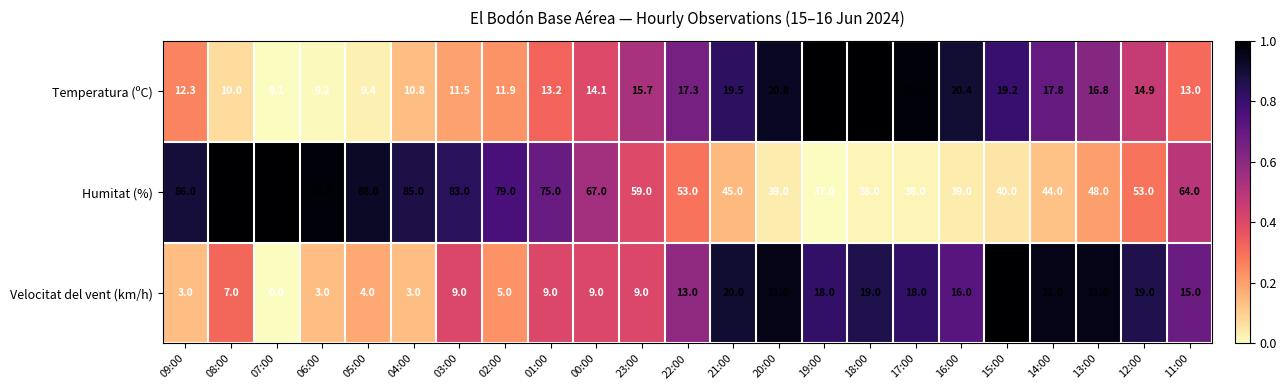

Which series has the widest spread of values?

Humitat (%)